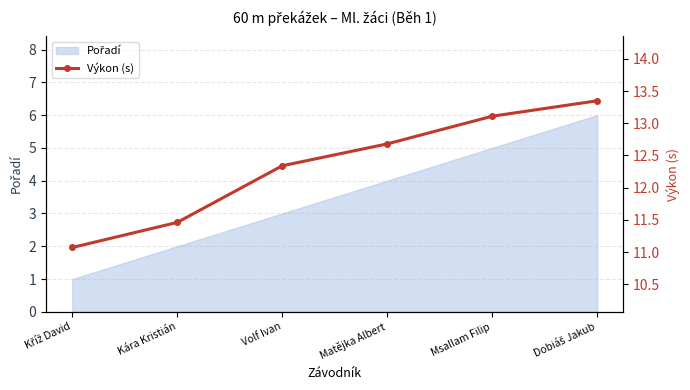

What position from the right is Kříž David?

6